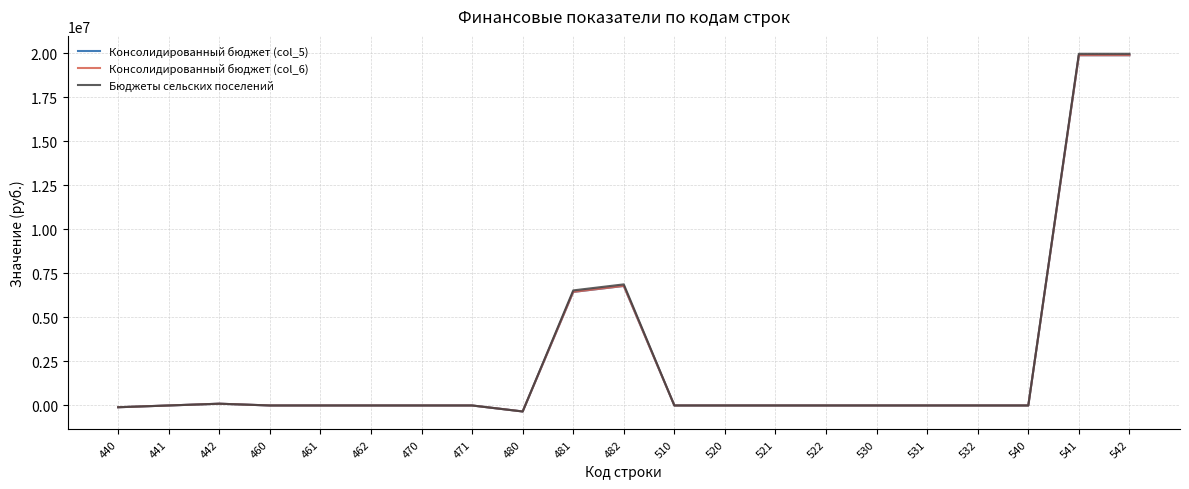

Does the chart have visible grid lines?

Yes